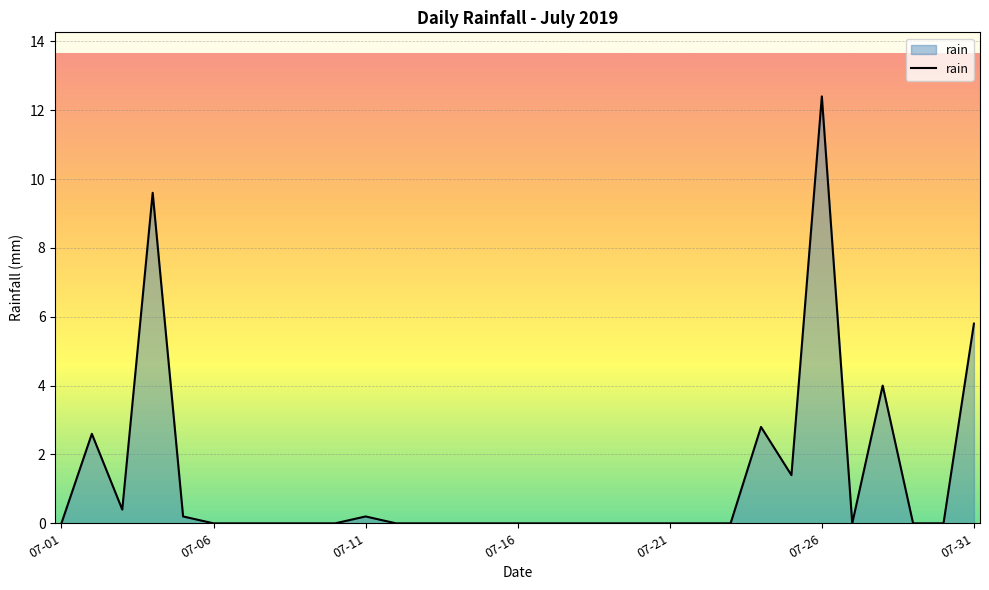

What is the difference between the maximum and minimum values?

12.4